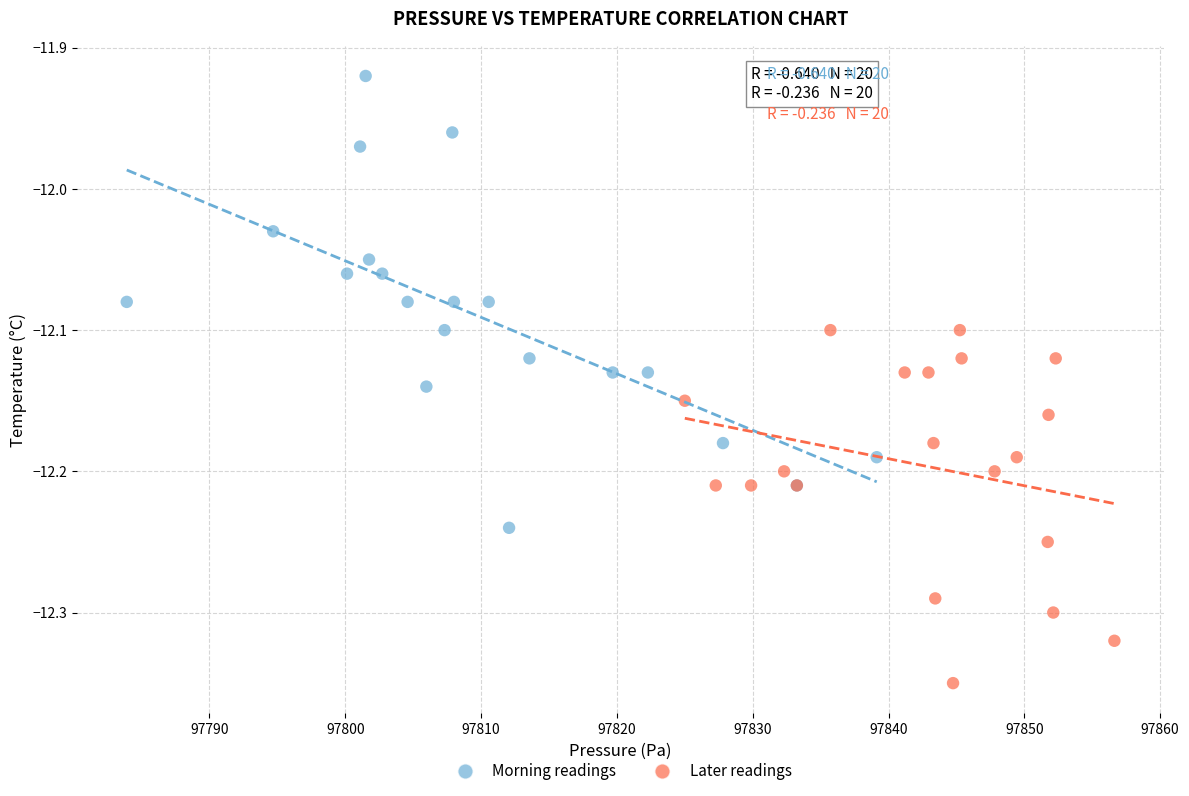

Which series contains the highest Y value?

Morning readings